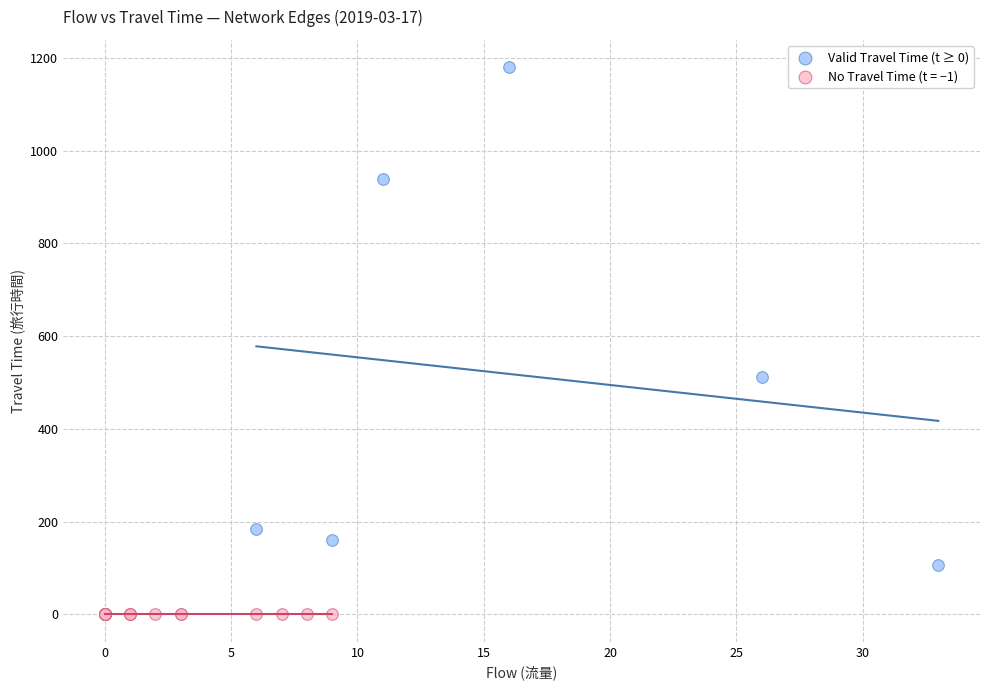

Which series contains the lowest Y value?

No Travel Time (t = −1)